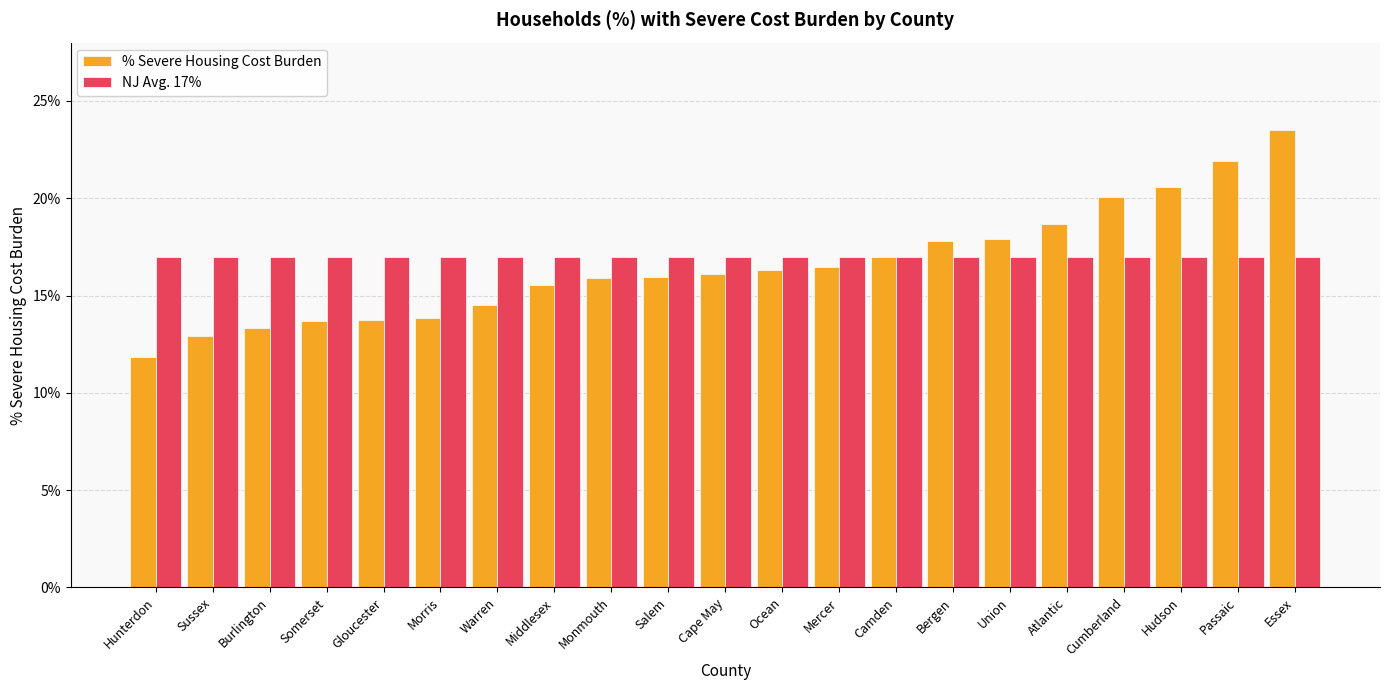

Which series has the largest range (max minus min)?

% Severe Housing Cost Burden